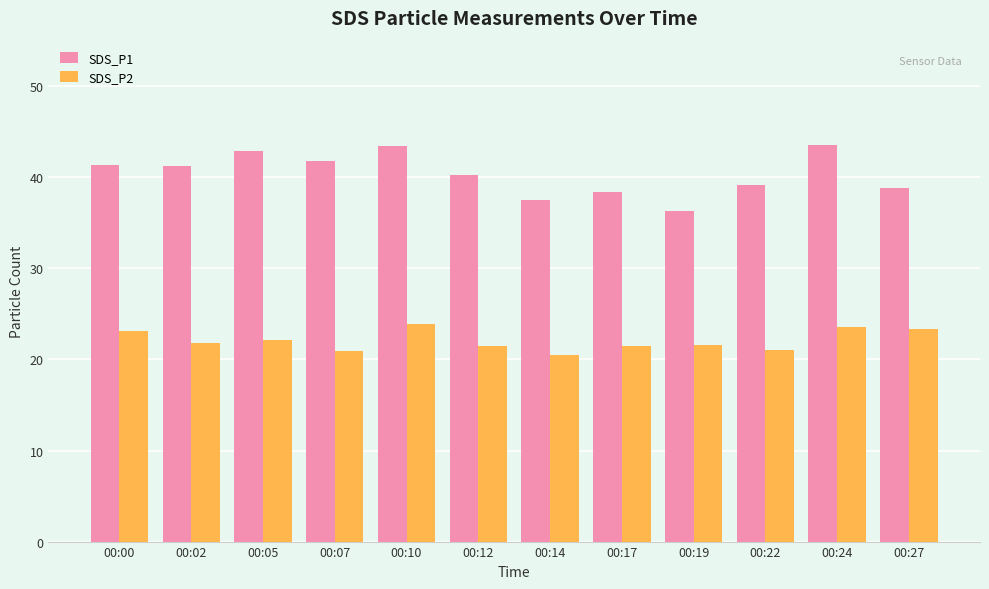

The value of SDS_P2 at 00:12 is 21.4. True or false?

True